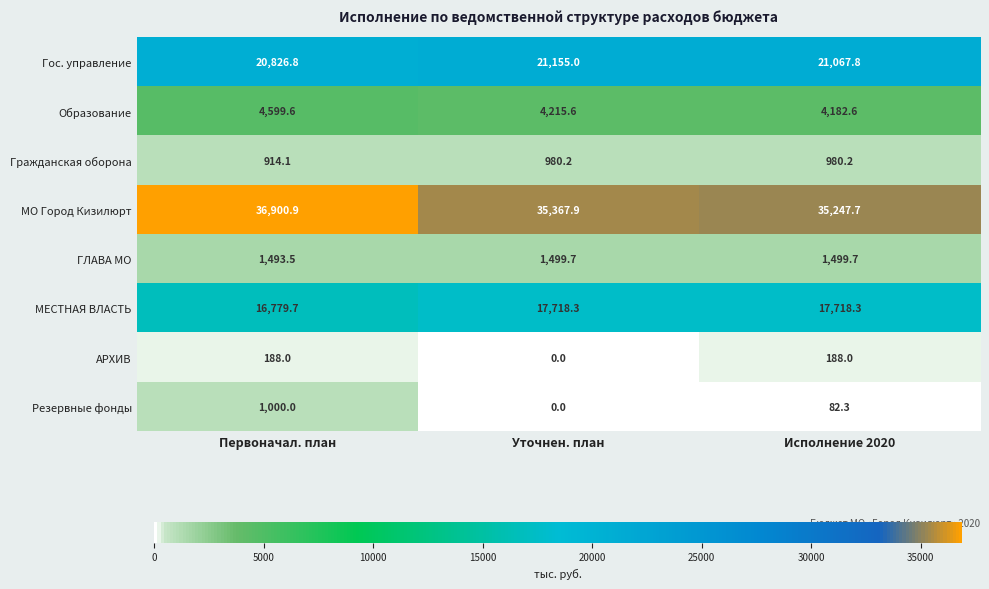

Which category has the highest value in the МО Город Кизилюрт series?

Первоначал. план